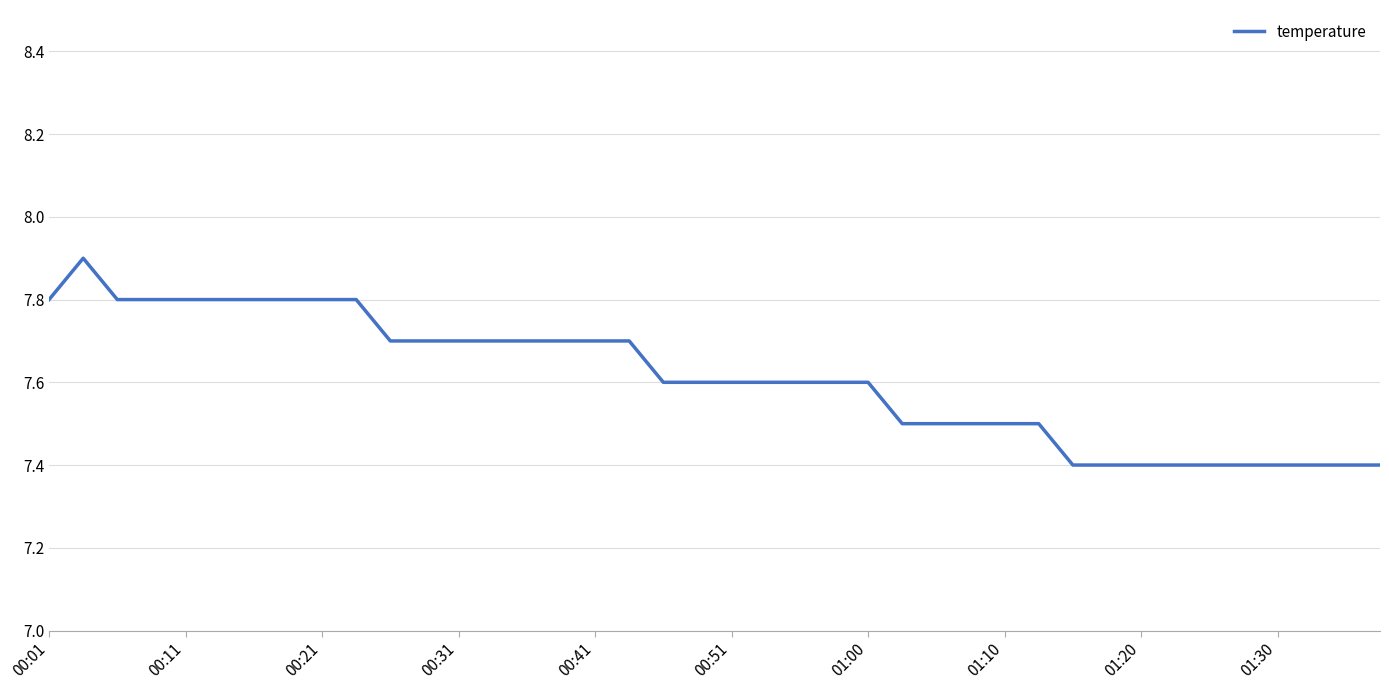

What is the maximum value shown in the chart?

7.9